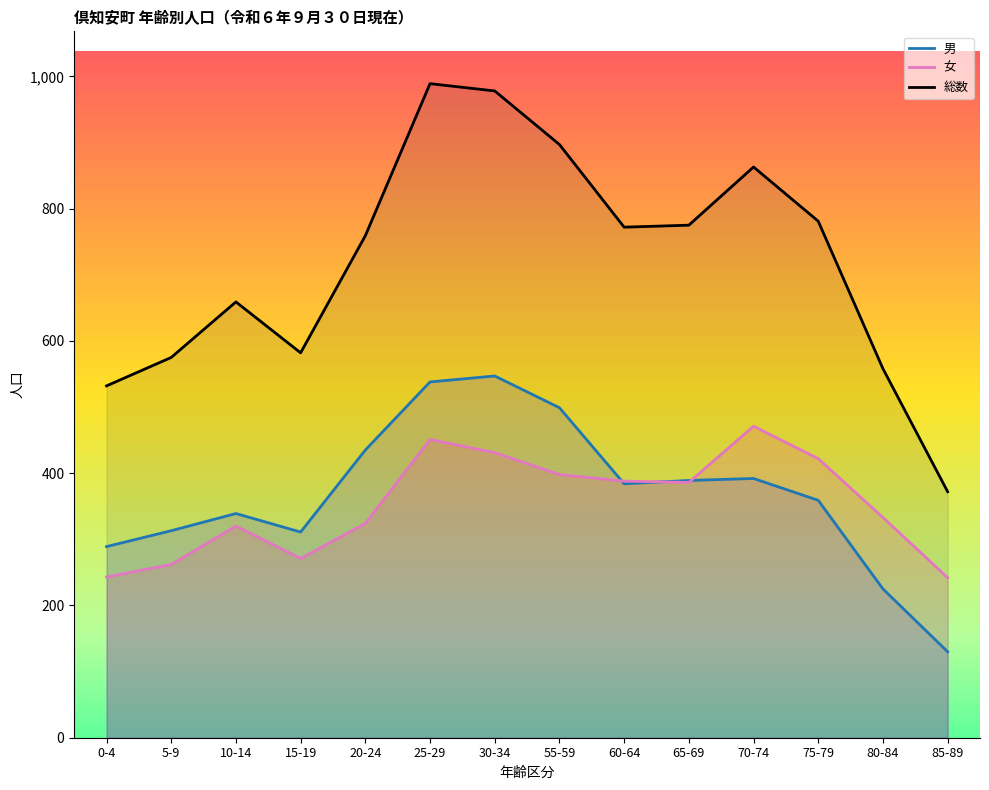

Reading right to left, what are all the values shown in this chart?

男: 130	225	359	392	389	384	499	547	538	435	311	339	313	289
女: 242	333	422	471	386	388	398	431	451	324	271	320	262	243
総数: 372	558	781	863	775	772	897	978	989	759	582	659	575	532